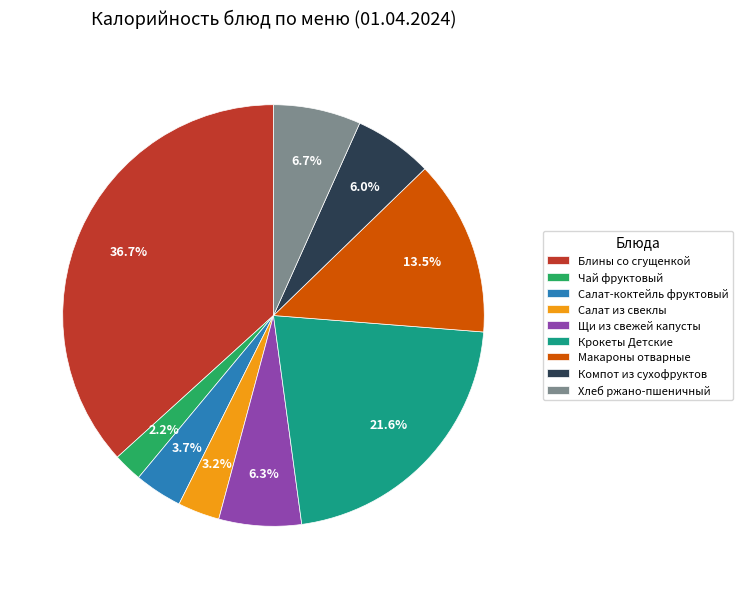

Is it true that Салат из свеклы is 3% of the pie?

True